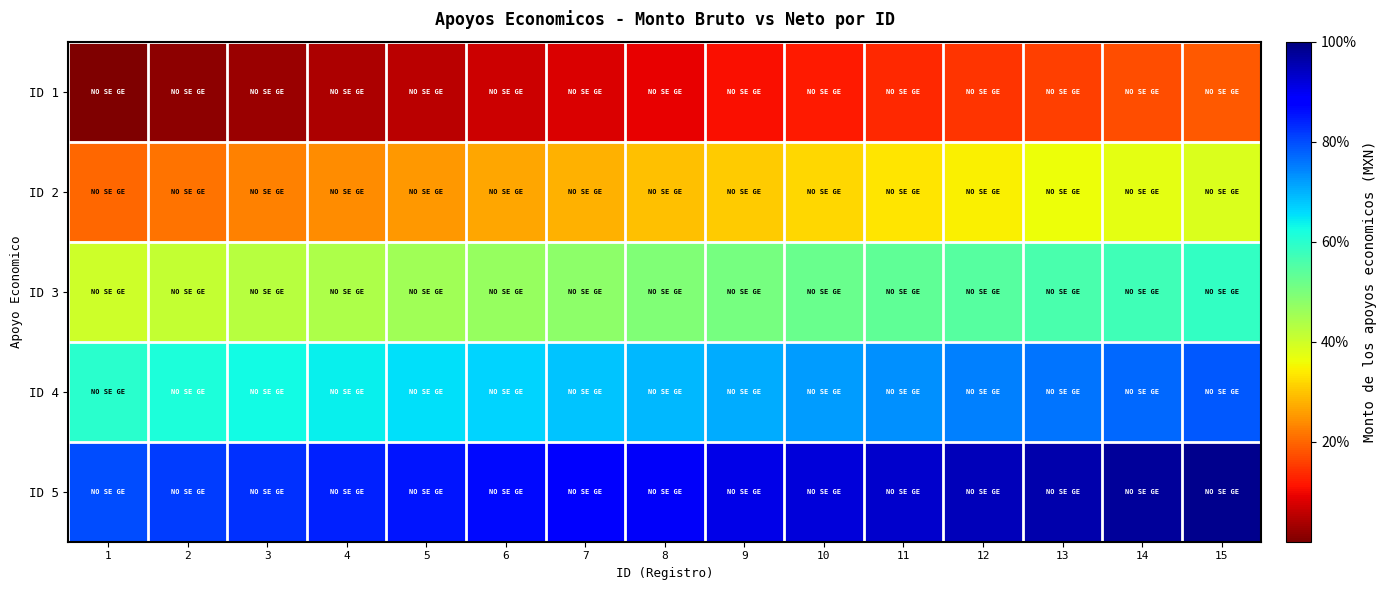

Reading left to right, extract all data points from this chart.

ID 1: 1=0.0	2=1.3	3=2.7	4=4.0	5=5.3	6=6.7	7=8.0	8=9.3	9=10.7	10=12.0	11=13.3	12=14.7	13=16.0	14=17.3	15=18.7
ID 2: 1=20.0	2=21.3	3=22.7	4=24.0	5=25.3	6=26.7	7=28.0	8=29.3	9=30.7	10=32.0	11=33.3	12=34.7	13=36.0	14=37.3	15=38.7
ID 3: 1=40.0	2=41.3	3=42.7	4=44.0	5=45.3	6=46.7	7=48.0	8=49.3	9=50.7	10=52.0	11=53.3	12=54.7	13=56.0	14=57.3	15=58.7
ID 4: 1=60.0	2=61.3	3=62.7	4=64.0	5=65.3	6=66.7	7=68.0	8=69.3	9=70.7	10=72.0	11=73.3	12=74.7	13=76.0	14=77.3	15=78.7
ID 5: 1=80.0	2=81.3	3=82.7	4=84.0	5=85.3	6=86.7	7=88.0	8=89.3	9=90.7	10=92.0	11=93.3	12=94.7	13=96.0	14=97.3	15=98.7